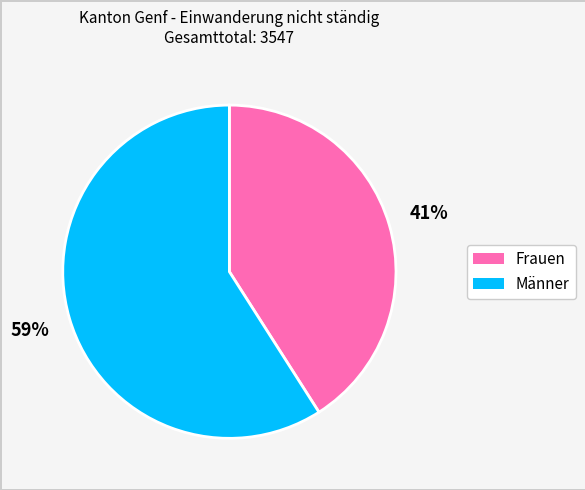

To the nearest percent, what is the difference between the largest and smallest slice percentages?

18%